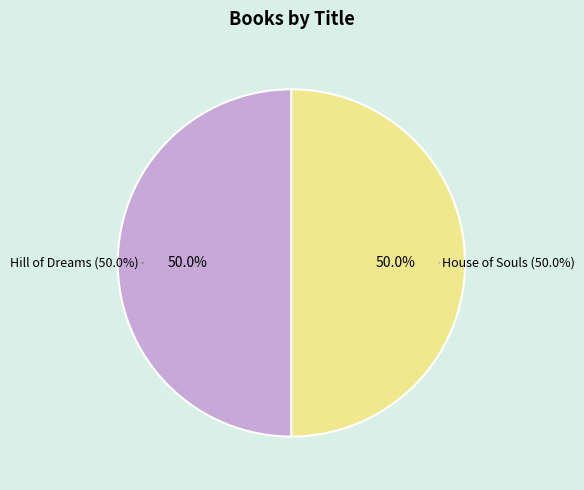

Which category has the smallest portion of the pie?

Hill of Dreams